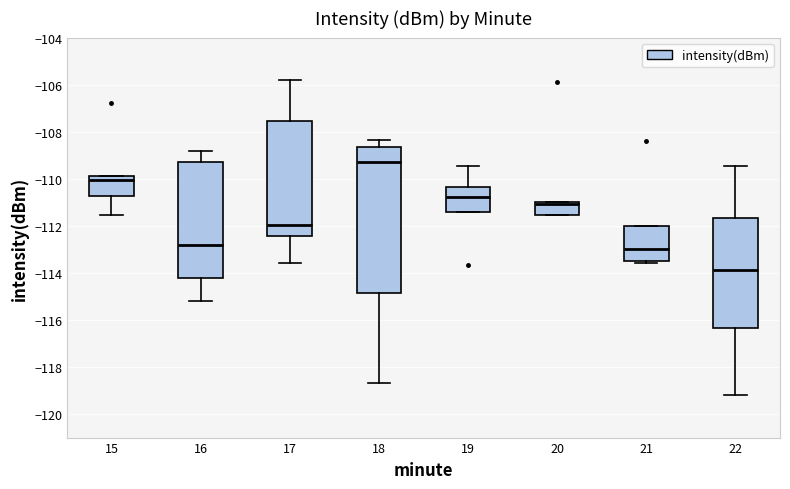

Reading left to right, transcribe this box plot: for each box, give where its median line is, the range the box spans, and where its two whiskers end, as read against the y-axis. The values are not printed on the chart, so give them approximately, as read against the axis.

15: median -110.0, box -110.8 to -109.8, whiskers -111.6 to -109.8
16: median -112.8, box -114.2 to -109.2, whiskers -115.2 to -108.8
17: median -112.0, box -112.4 to -107.6, whiskers -113.6 to -105.8
18: median -109.2, box -114.8 to -108.6, whiskers -118.6 to -108.4
19: median -110.8, box -111.4 to -110.4, whiskers -111.4 to -109.4
20: median -111.0 (just below the box's upper edge), box -111.6 to -111.0, whiskers -111.6 to -111.0
21: median -113.0, box -113.4 to -112.0, whiskers -113.6 to -112.0
22: median -113.8, box -116.4 to -111.6, whiskers -119.2 to -109.4